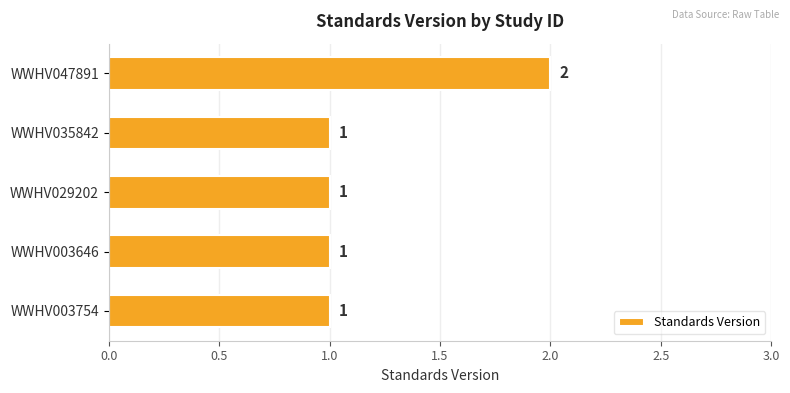

Reading bottom to top, transcribe all the data shown in this chart.

1	1	1	1	2